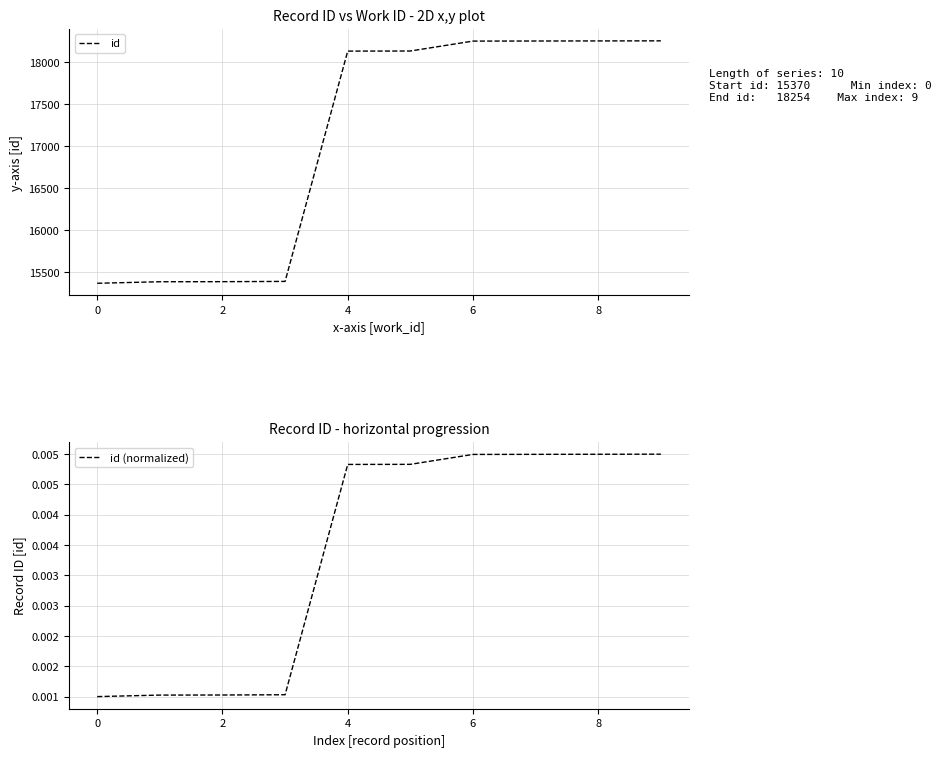

How many categories are shown in the chart?

10